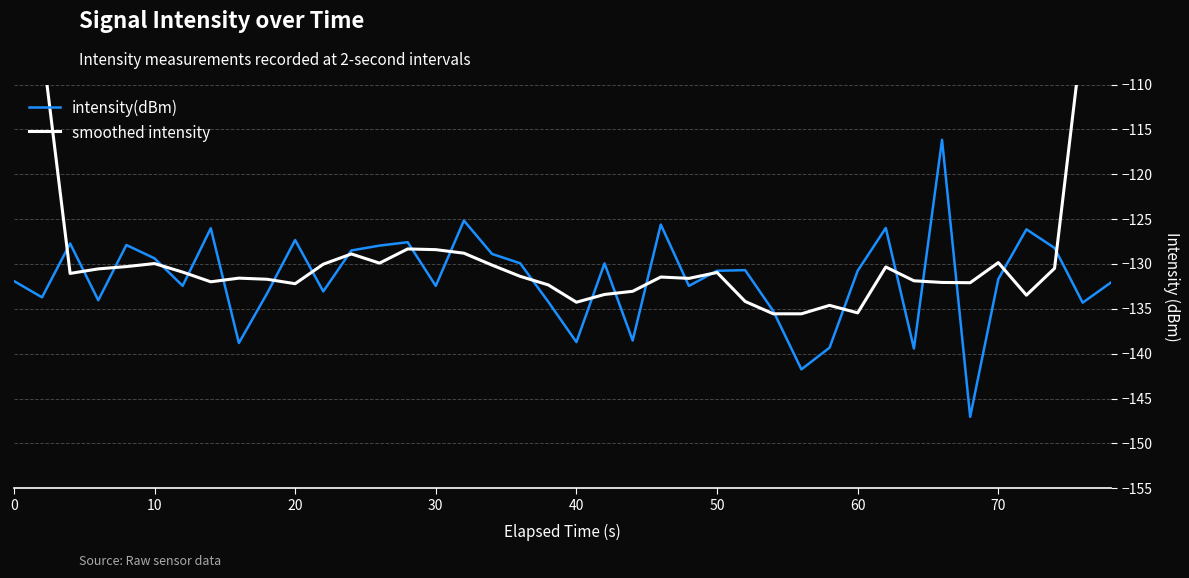

How many lines are shown in the chart?

2